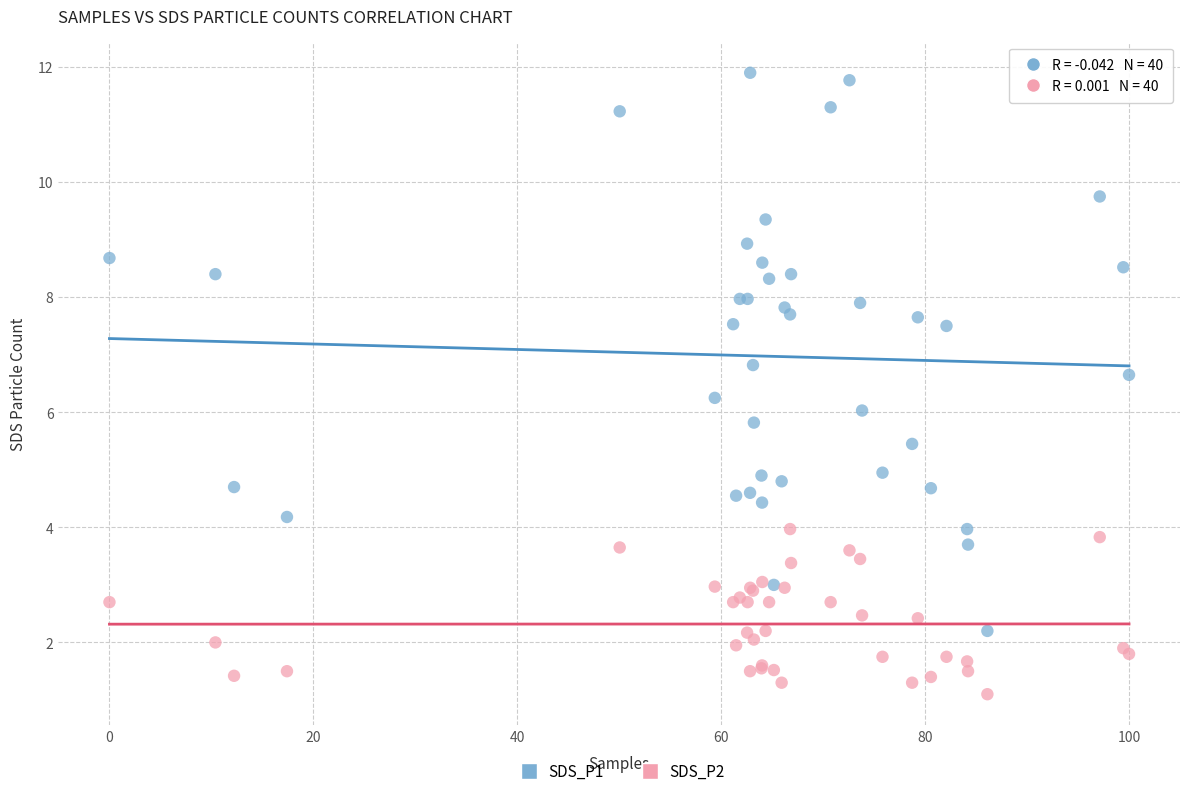

Which series contains the lowest Y value?

SDS_P2